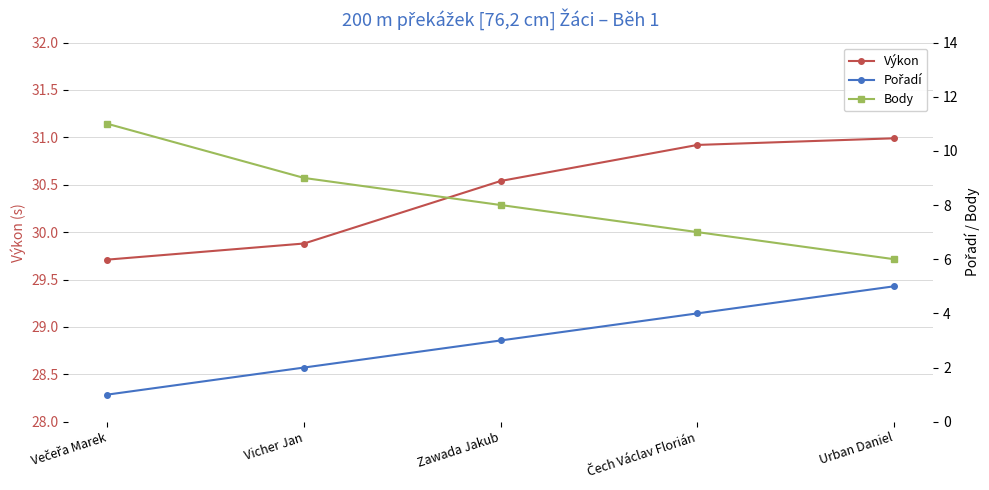

How many values in the Výkon series are below 30?

2